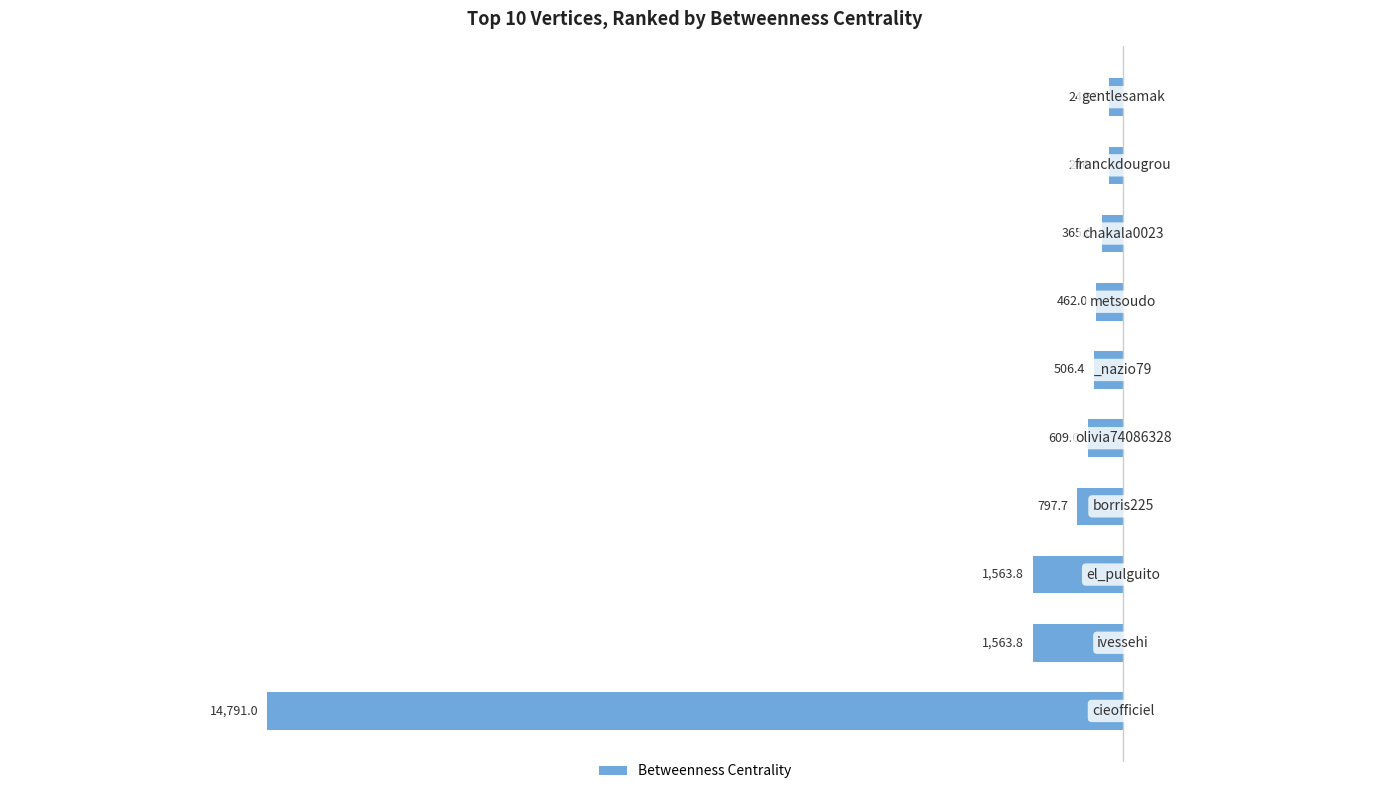

What is the average value?

-2115.1